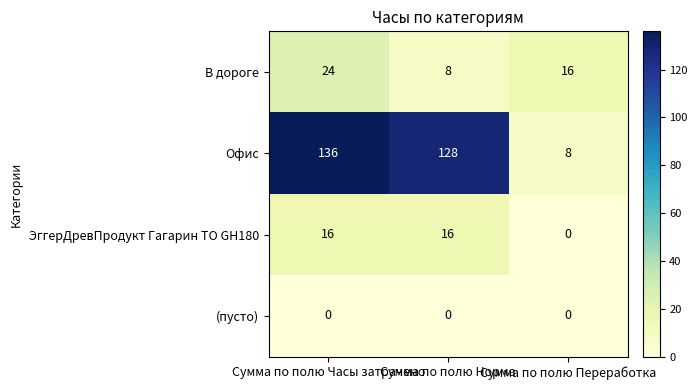

What is the difference between the second highest and minimum values in the ЭггерДревПродукт Гагарин ТО GH180 series?

16